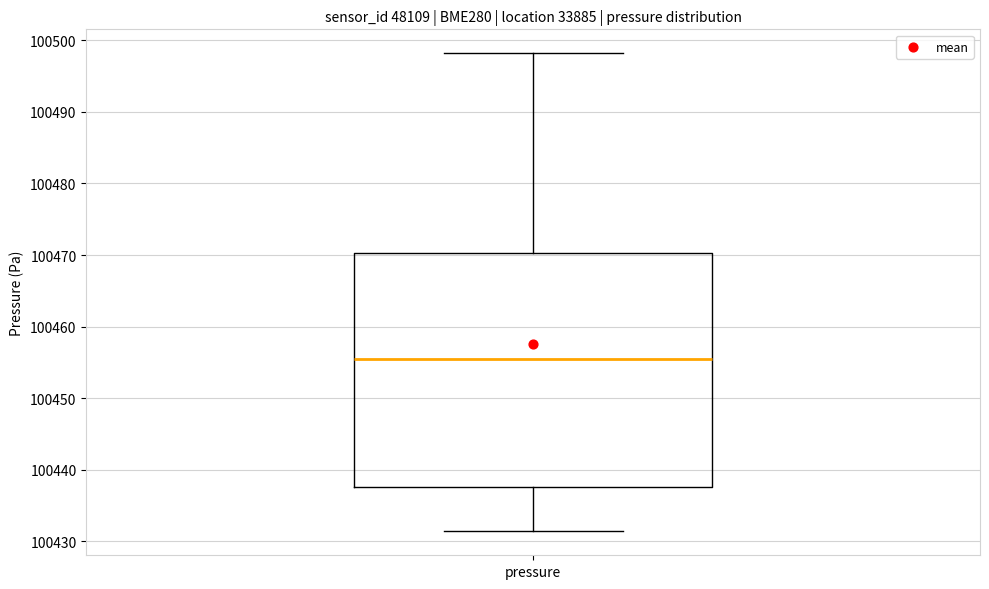

Where is the lower edge of the box for pressure on the y-axis? The values are not printed on the chart, so give them approximately, as read against the axis.

100438